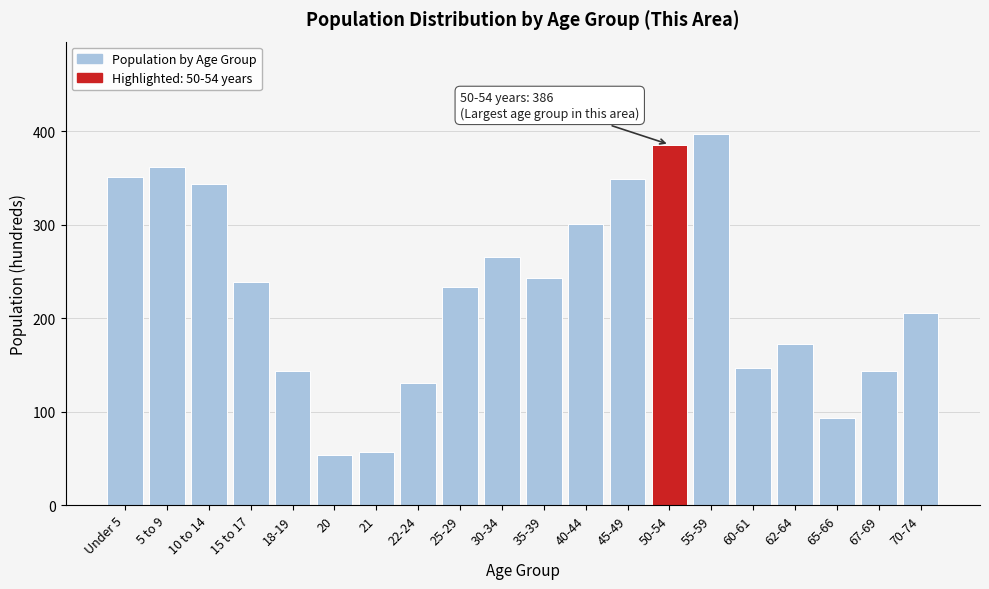

Between 15 to 17 and 10 to 14, which is larger?

10 to 14